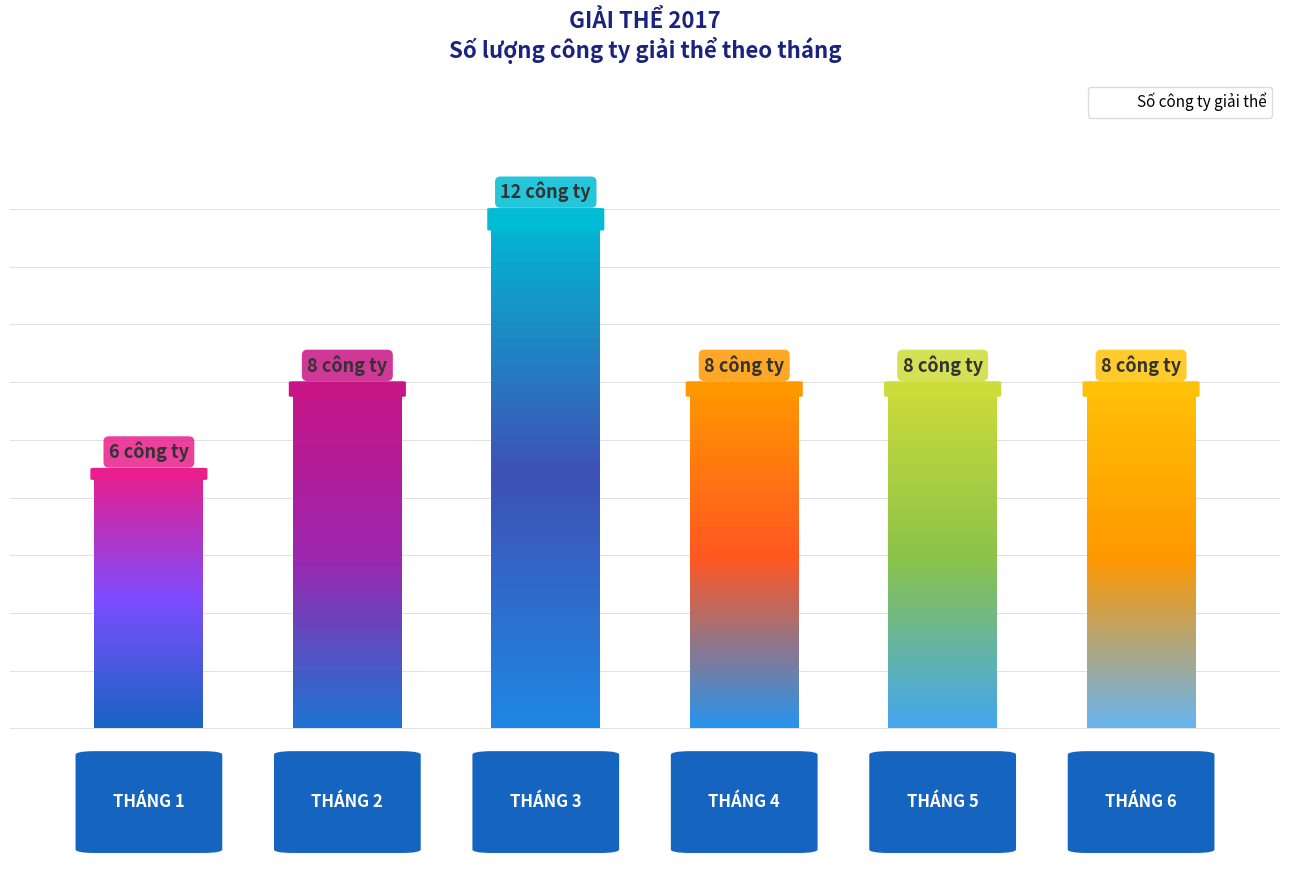

Does the chart contain stacked bars?

No